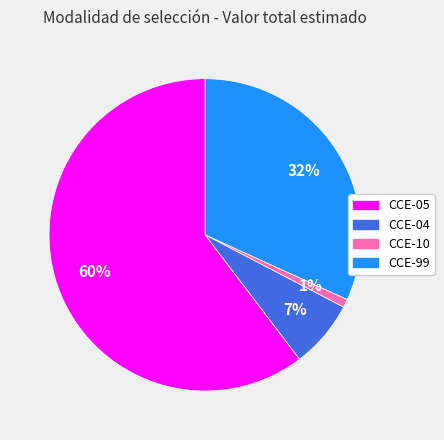

Is there a majority slice in this chart?

Yes